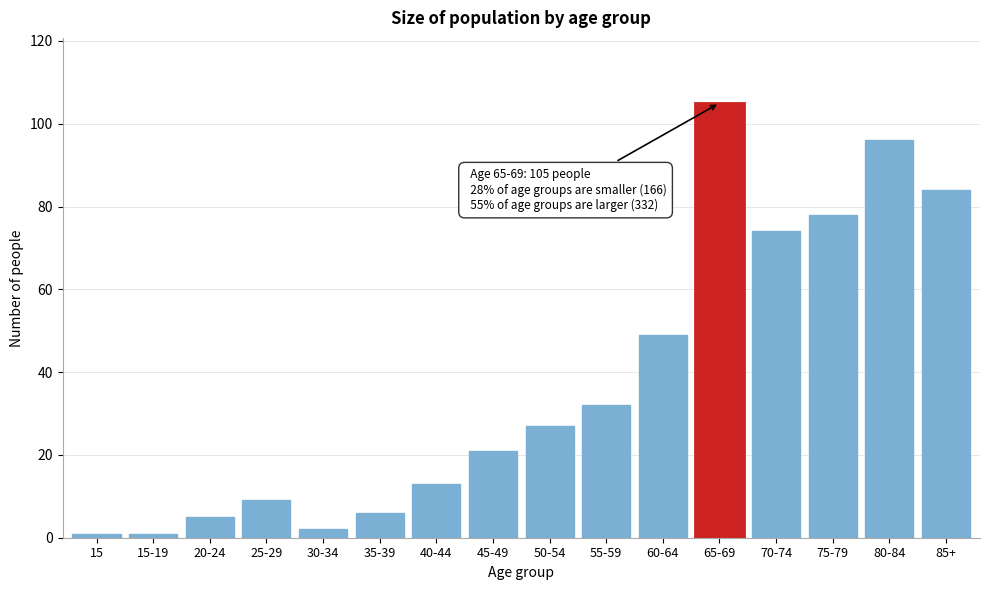

Reading left to right, what are all the values shown in this chart?

1	1	5	9	2	6	13	21	27	32	49	105	74	78	96	84